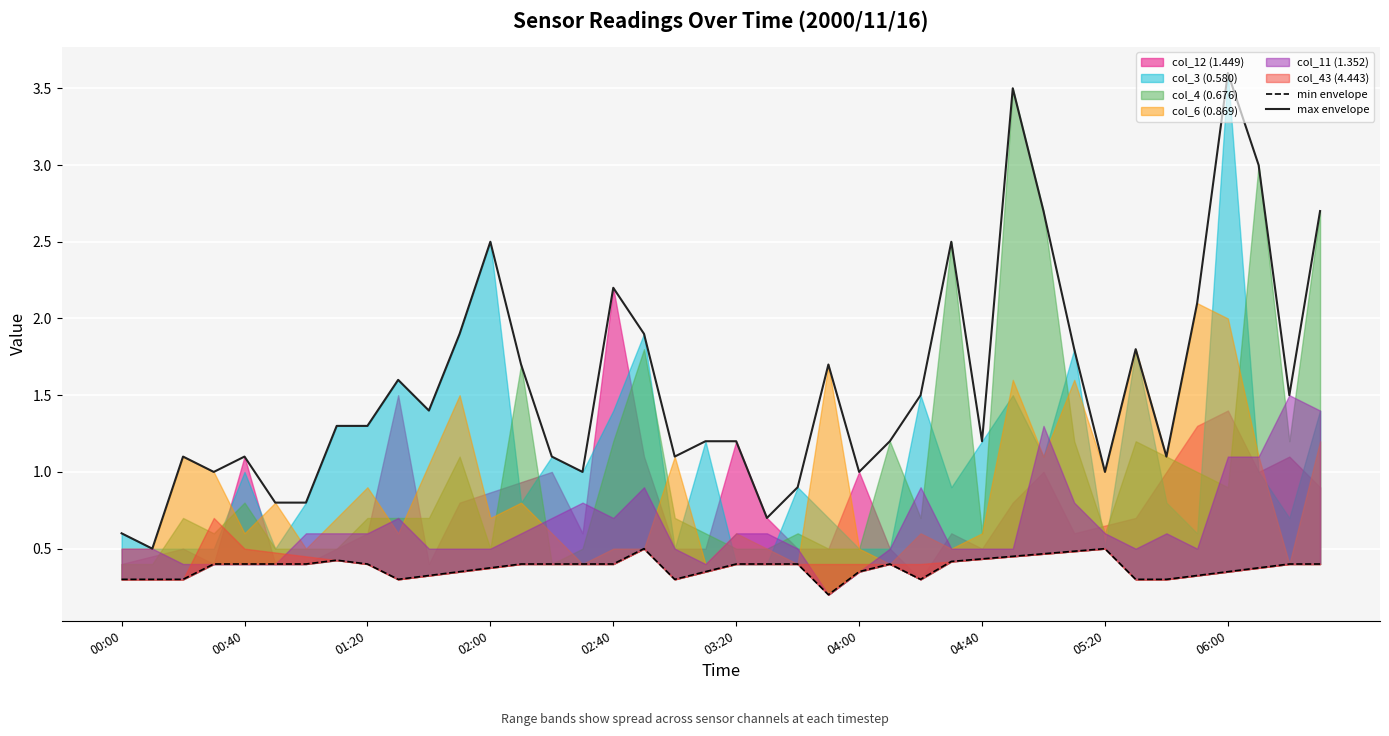

Which category has the highest value in the max envelope series?

06:00